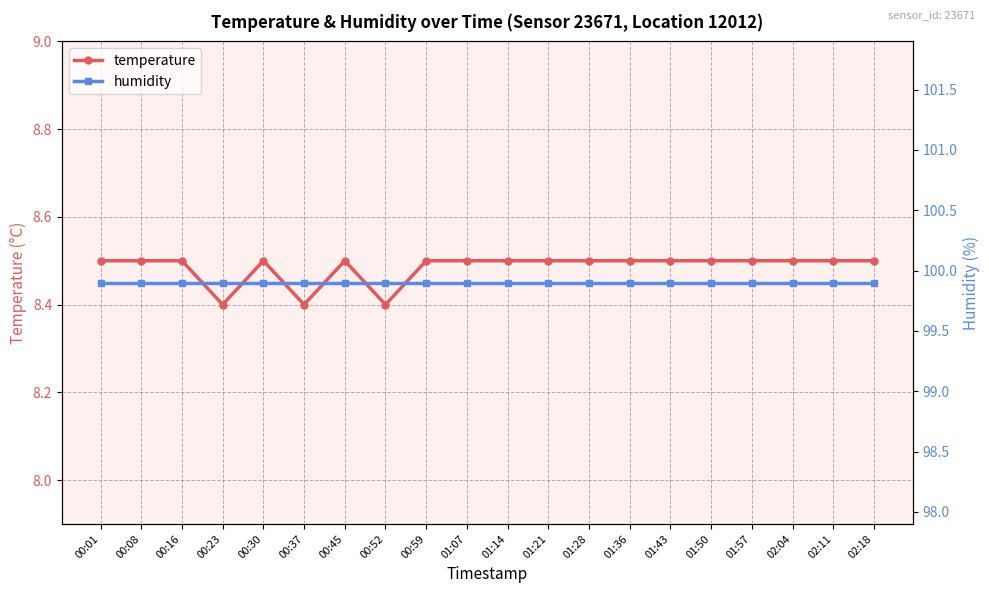

What is the total value across all series at 00:01?

108.4